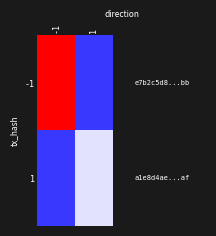

At how many categories does at least one series exceed 0?

2